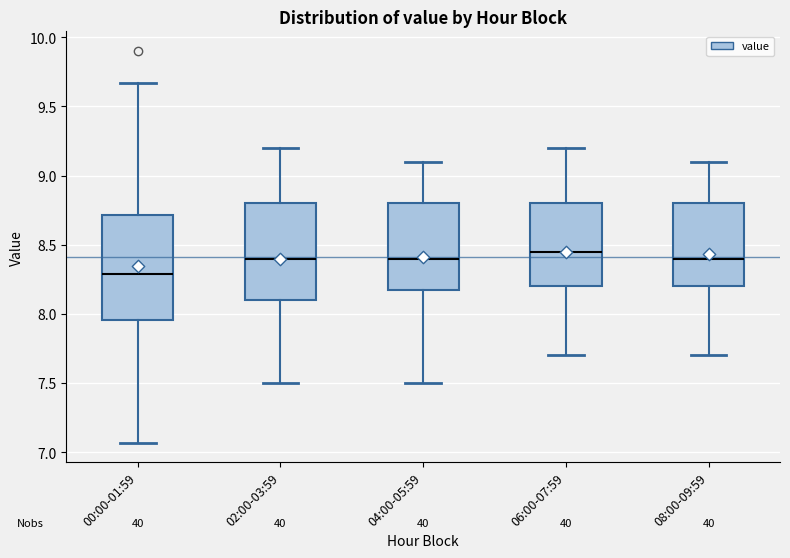

Reading left to right, transcribe this box plot: for each box, give where its median line is, the range the box spans, and where its two whiskers end, as read against the y-axis. The values are not printed on the chart, so give them approximately, as read against the axis.

00:00-01:59: median 8.30, box 7.95 to 8.70, whiskers 7.05 to 9.65
02:00-03:59: median 8.40, box 8.10 to 8.80, whiskers 7.50 to 9.20
04:00-05:59: median 8.40, box 8.20 to 8.80, whiskers 7.50 to 9.10
06:00-07:59: median 8.45, box 8.20 to 8.80, whiskers 7.70 to 9.20
08:00-09:59: median 8.40, box 8.20 to 8.80, whiskers 7.70 to 9.10